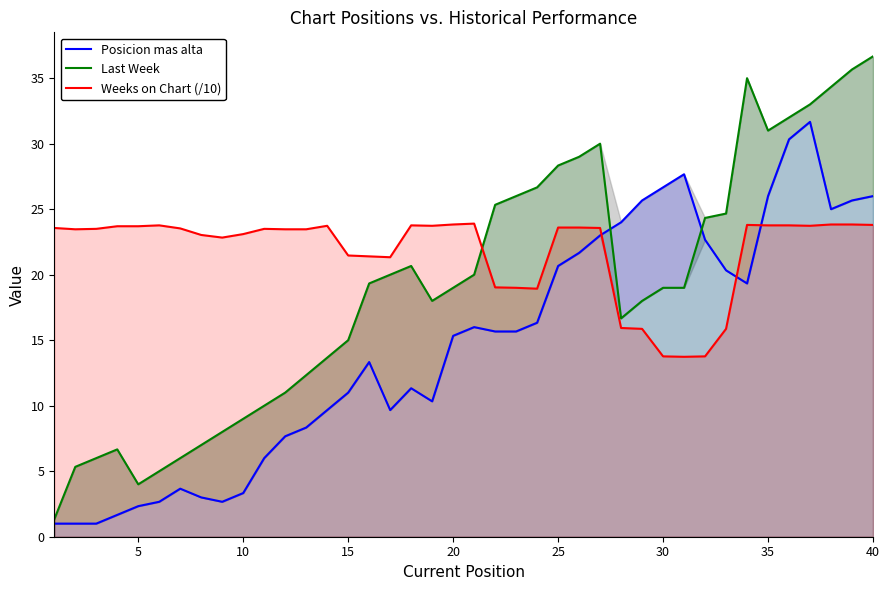

True or false: Weeks on Chart (/10) has more than 2 points higher than both neighbors.

True